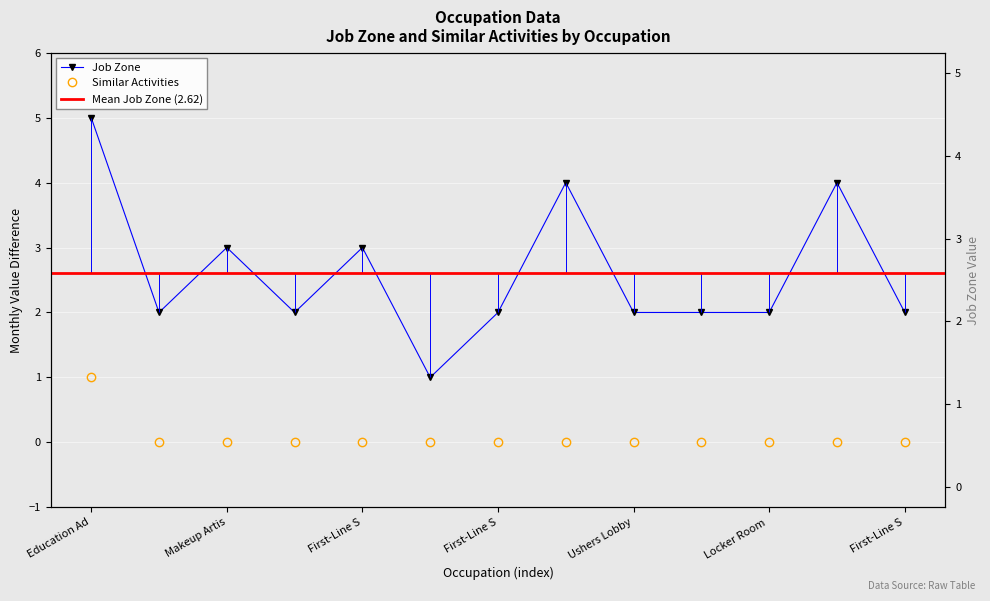

List the labels in order of Job Zone value, smallest first.

Amusement and Recreation Attendants, Motion Picture Projectionists, Gambling Dealers, First-Line Supervisors of Entertainment, Ushers Lobby Attendants, Costume Attendants, Locker Room Coatroom, First-Line Supervisors of Gambling, Makeup Artists, First-Line Supervisors of Passenger, Project Management Specialists, Recreation Workers, Education Administrators Postsecondary